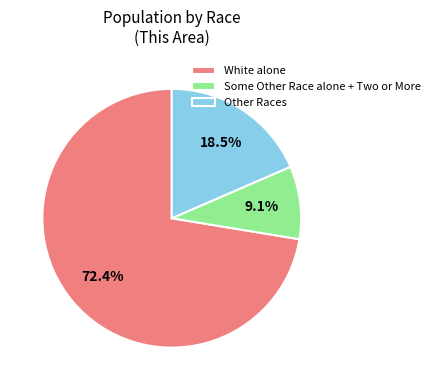

To the nearest percent, what is the difference between the largest and smallest slice percentages?

63%